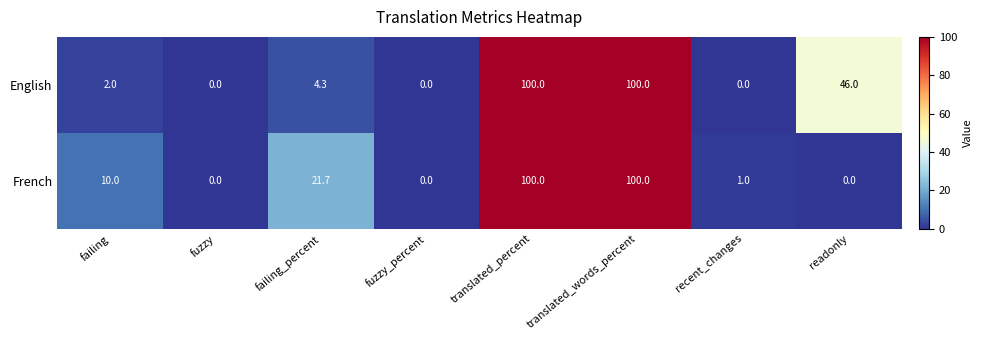

What is the highest value of the French series?

100.0